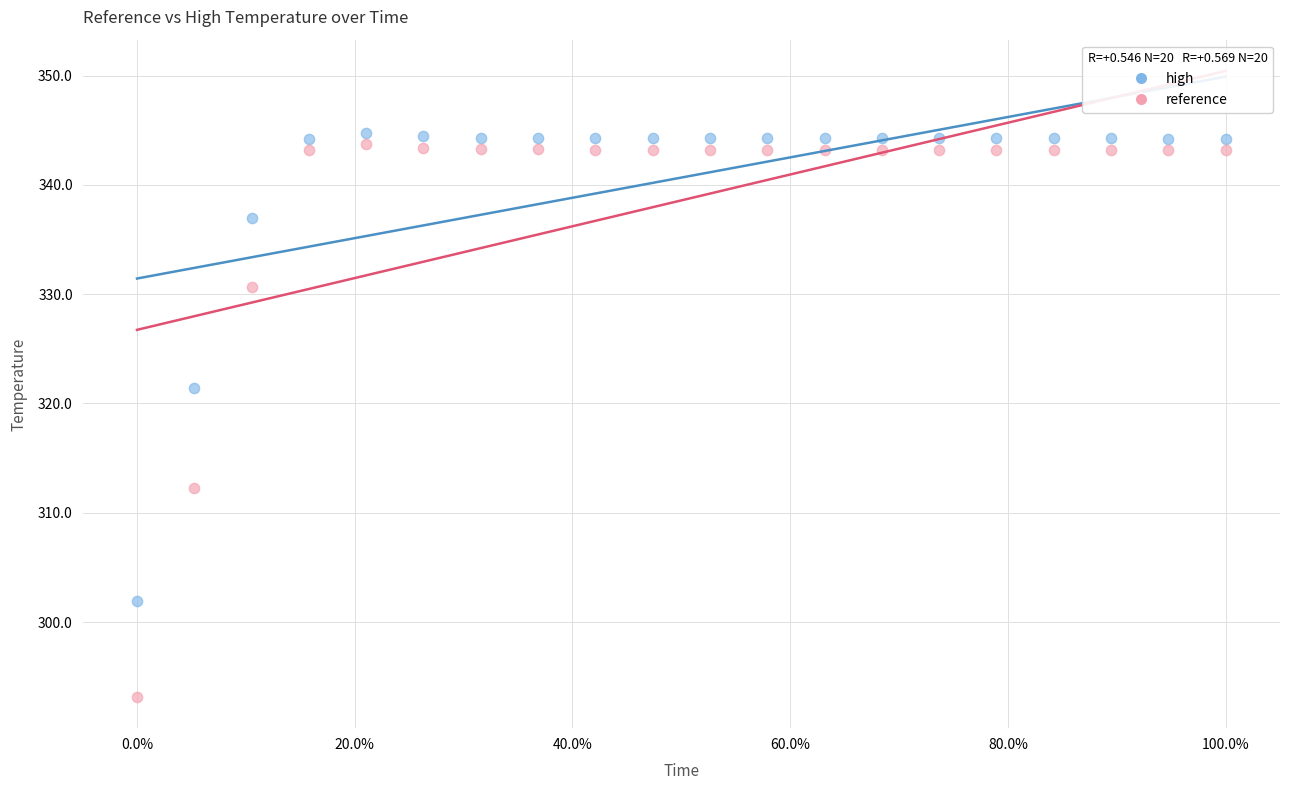

Across all data points, what is the range of Y values (max minus min)?

51.6